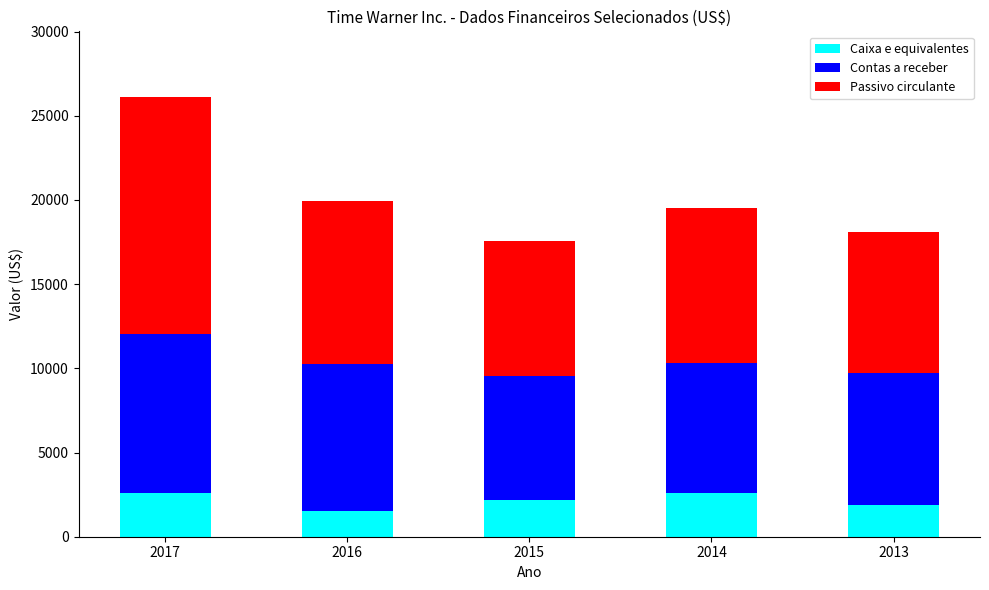

The value of Caixa e equivalentes at 2014 is 2618. True or false?

True